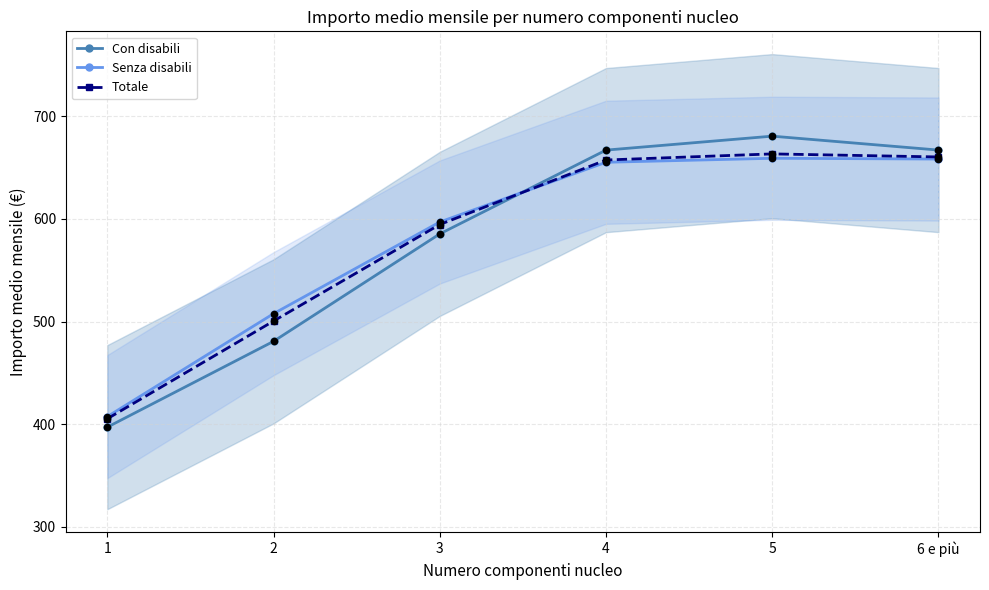

Which series has the largest total across all categories?

Senza disabili